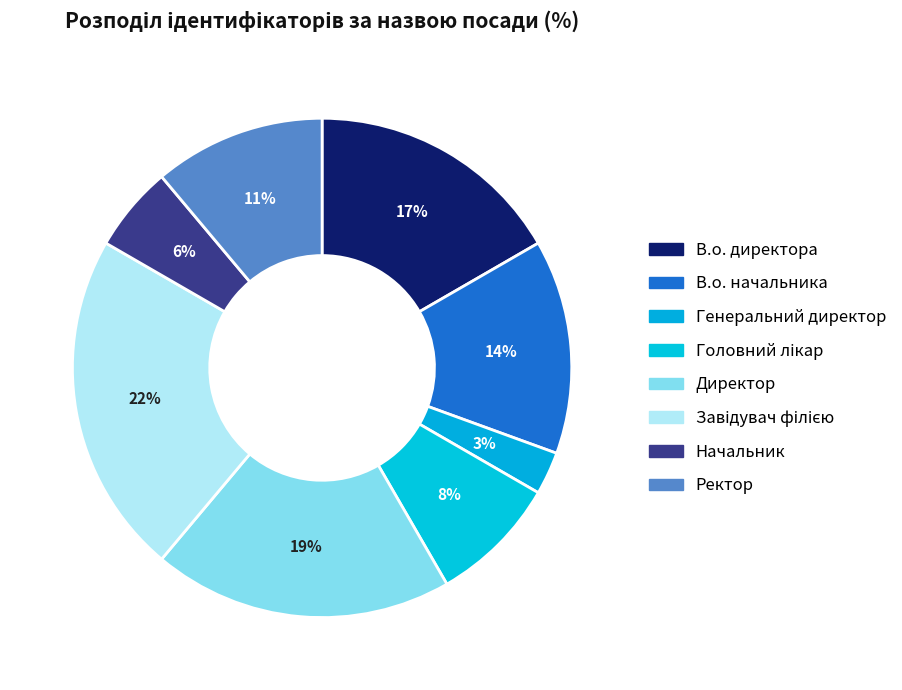

To the nearest percent, what is the difference between the Ректор and В.о. директора slice percentages?

6%